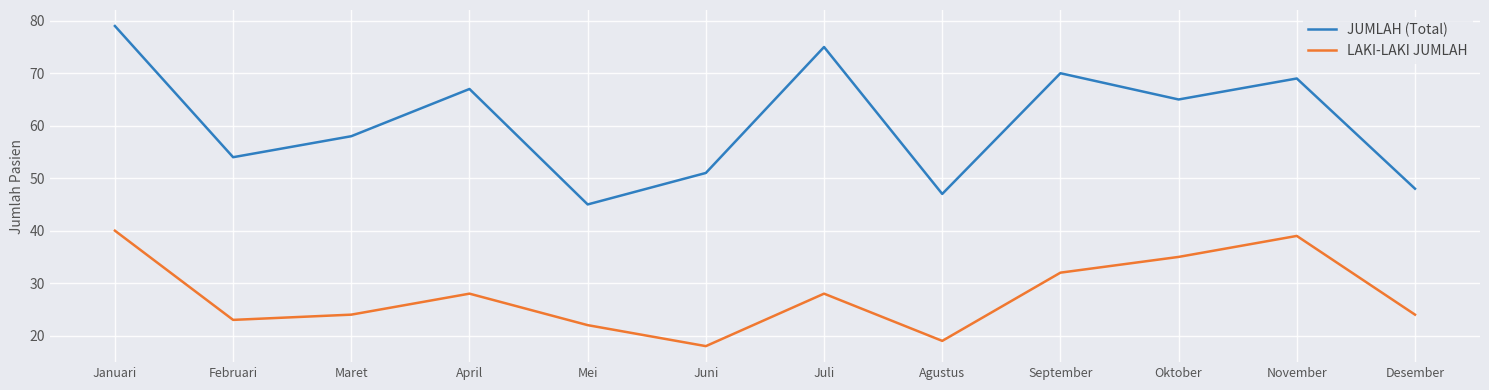

The value of JUMLAH (Total) at November is 69. True or false?

True